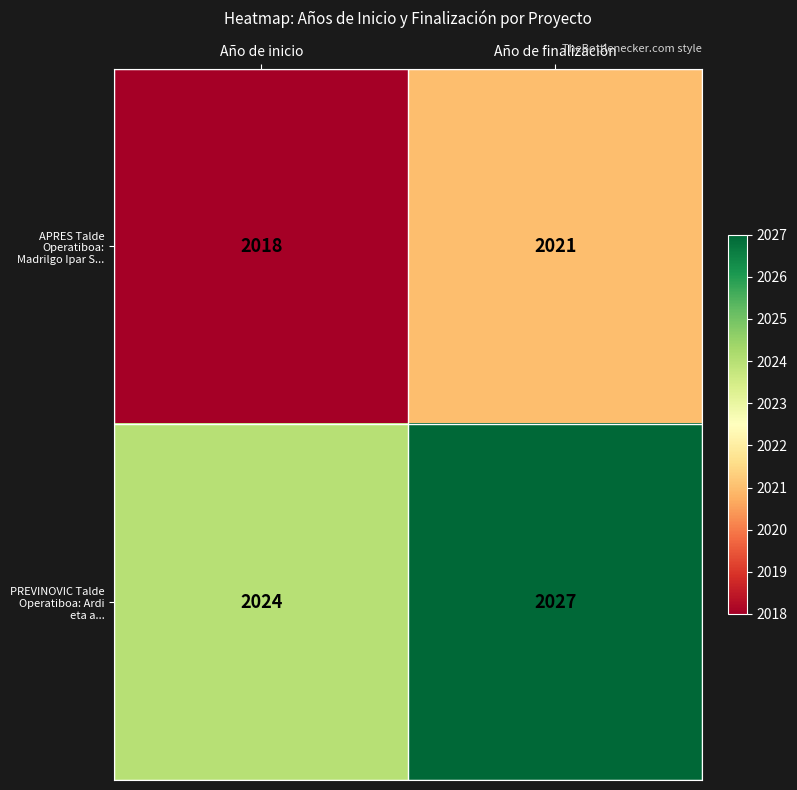

The value of APRES Talde Operatiboa: Madrilgo Ipar S... at Año de inicio is 2018. True or false?

True